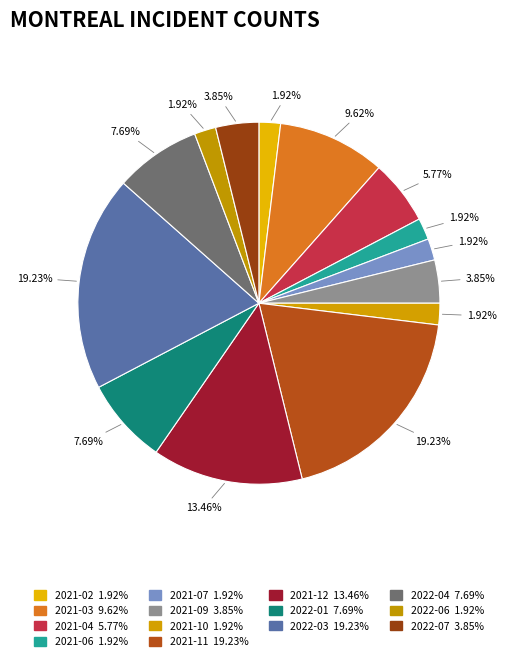

Rank the categories by value from highest to lowest.

2021-11, 2022-03, 2021-12, 2021-03, 2022-01, 2022-04, 2021-04, 2021-09, 2022-07, 2021-02, 2021-06, 2021-07, 2021-10, 2022-06